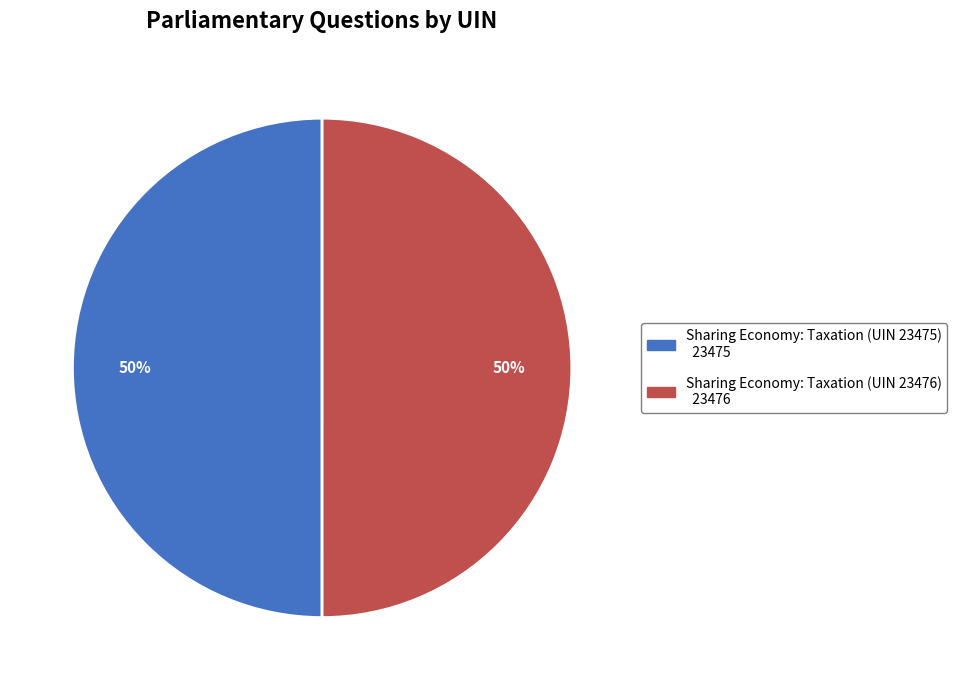

To the nearest percent, what is the average slice percentage?

50%